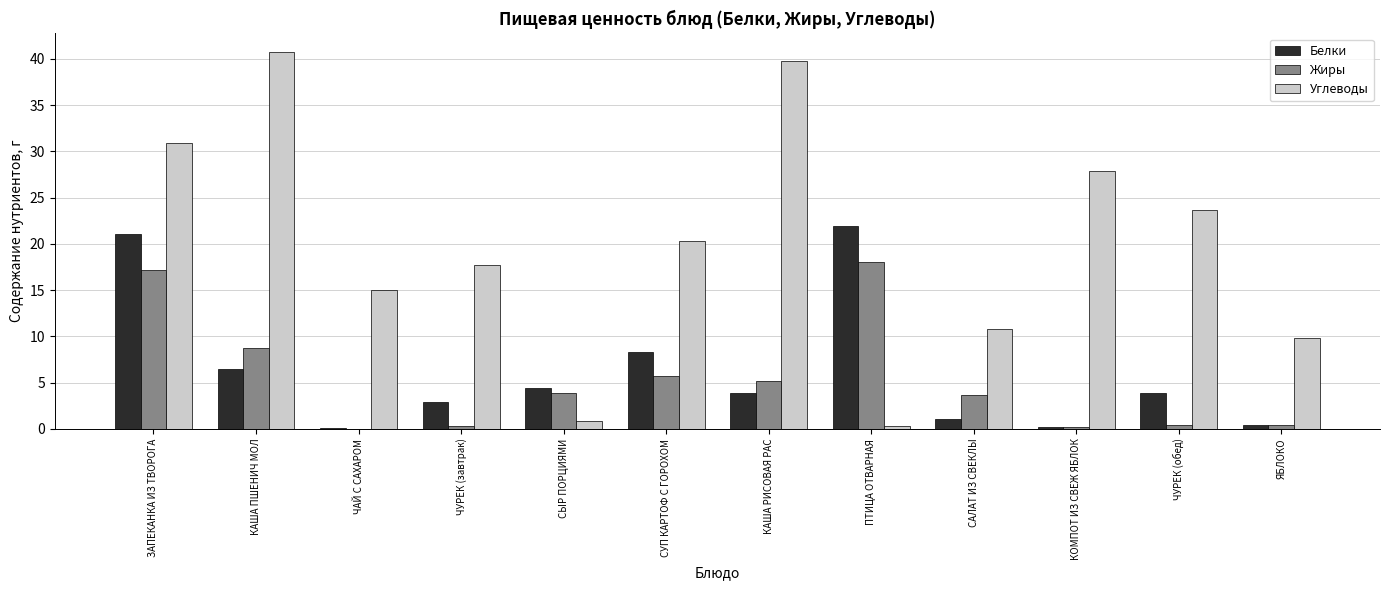

Where is Жиры nearest to the value 9?

КАША ПШЕНИЧ МОЛ